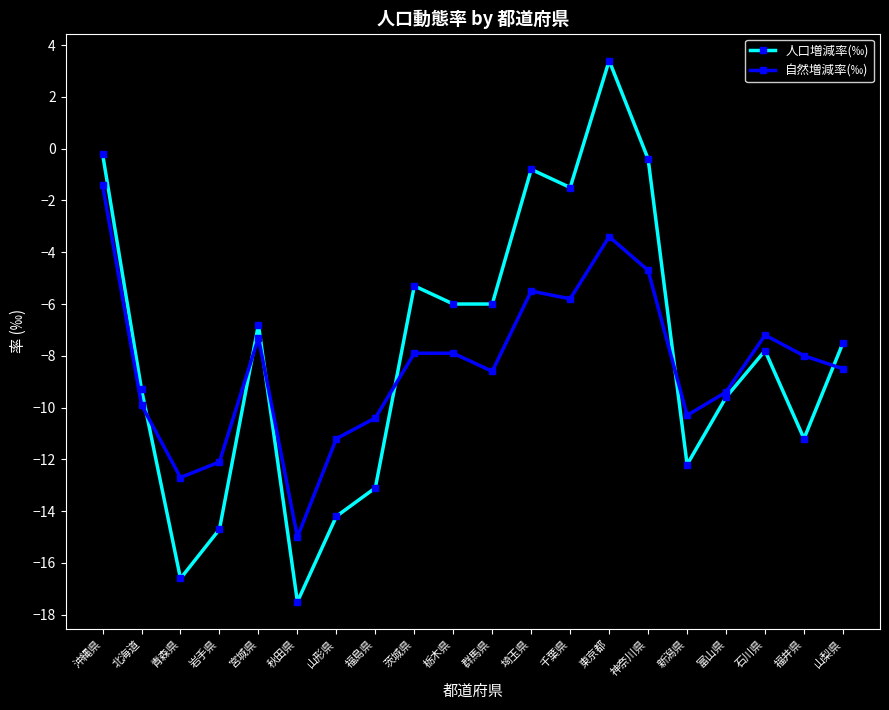

What is the value of the 自然増減率(‰) point at the 17th from the left?

-9.4